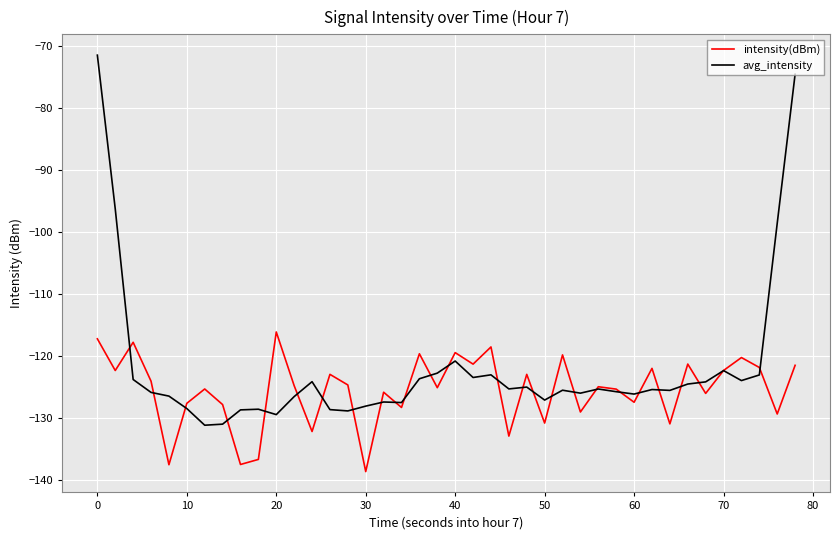

What are all the series names shown in the legend?

intensity(dBm), avg_intensity